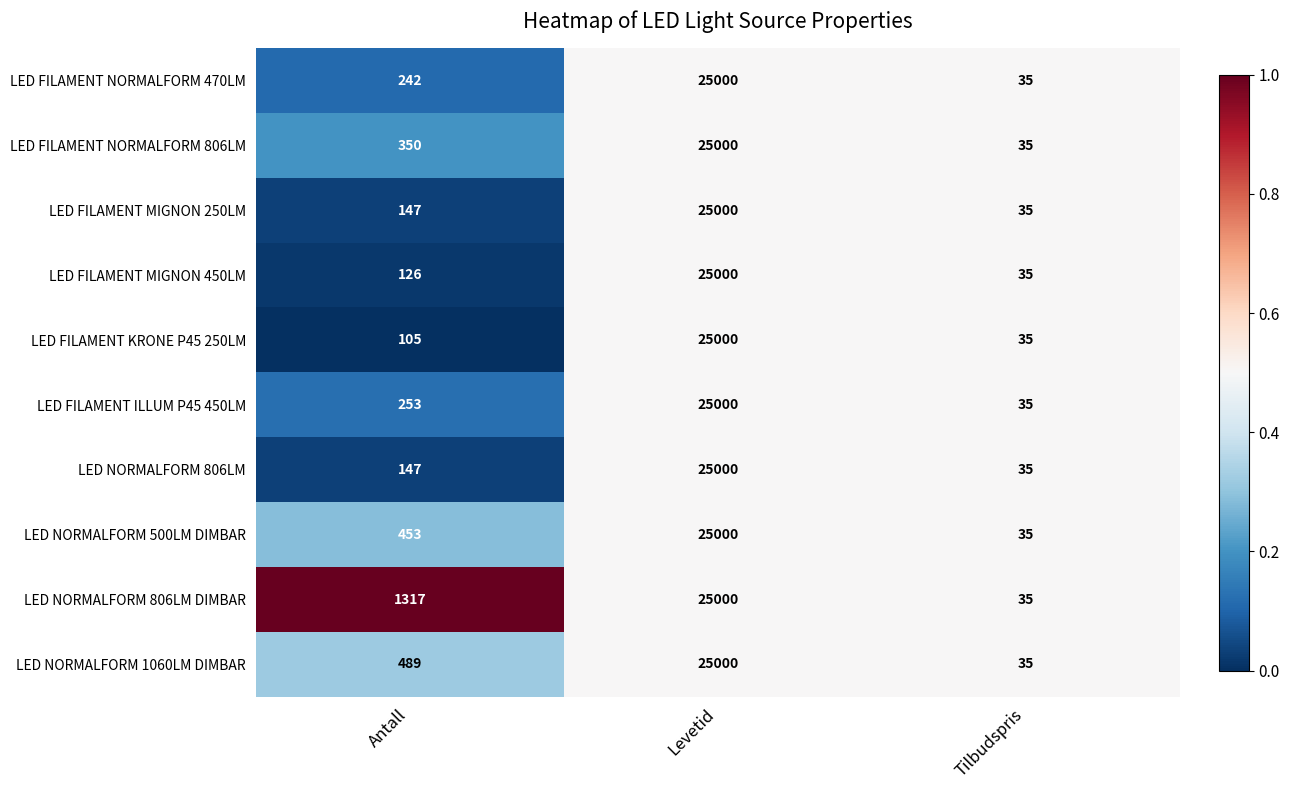

Which label corresponds to the smallest value in the chart?

Tilbudspris